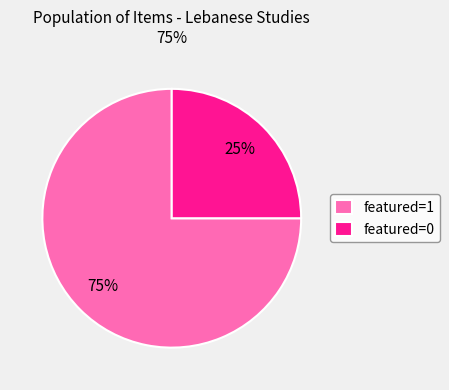

How many segments does this pie chart have?

2